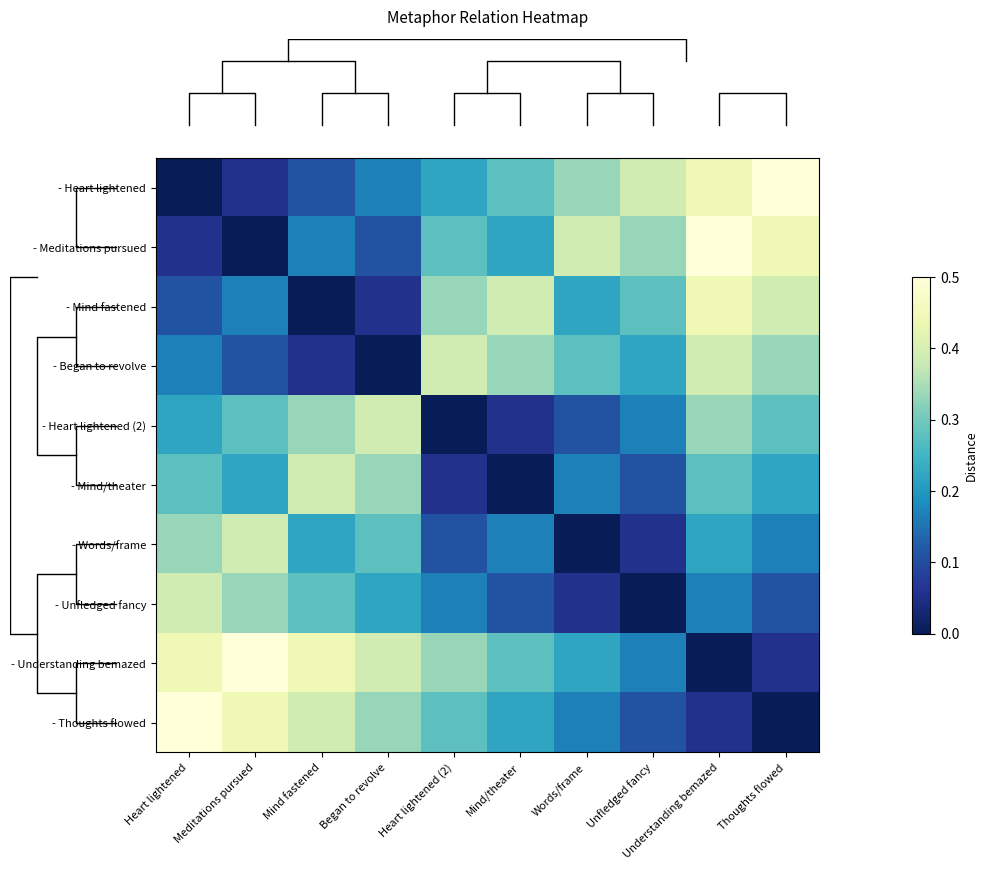

What is the difference between the highest and lowest values at Mind fastened?

0.4